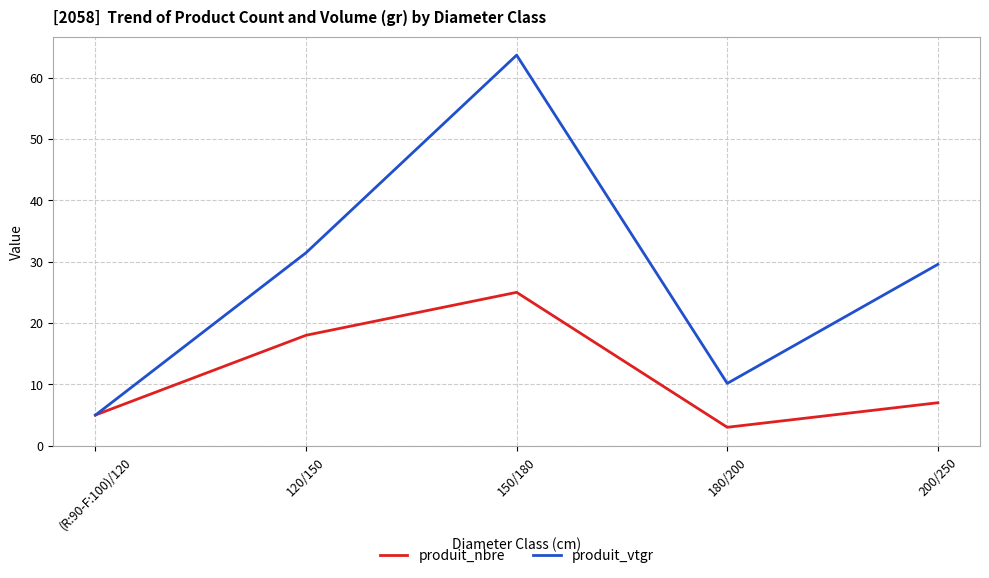

True or false: produit_vtgr has a value of 31.4 at 120/150.

True